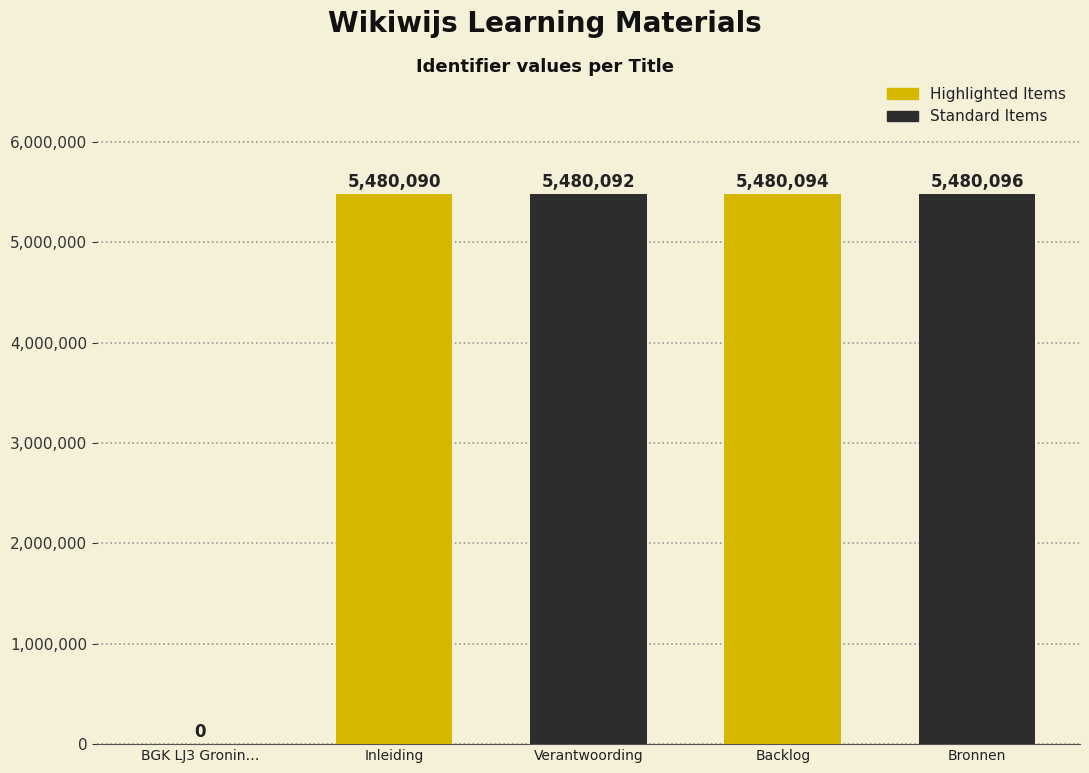

How many distinct data groups are displayed?

1